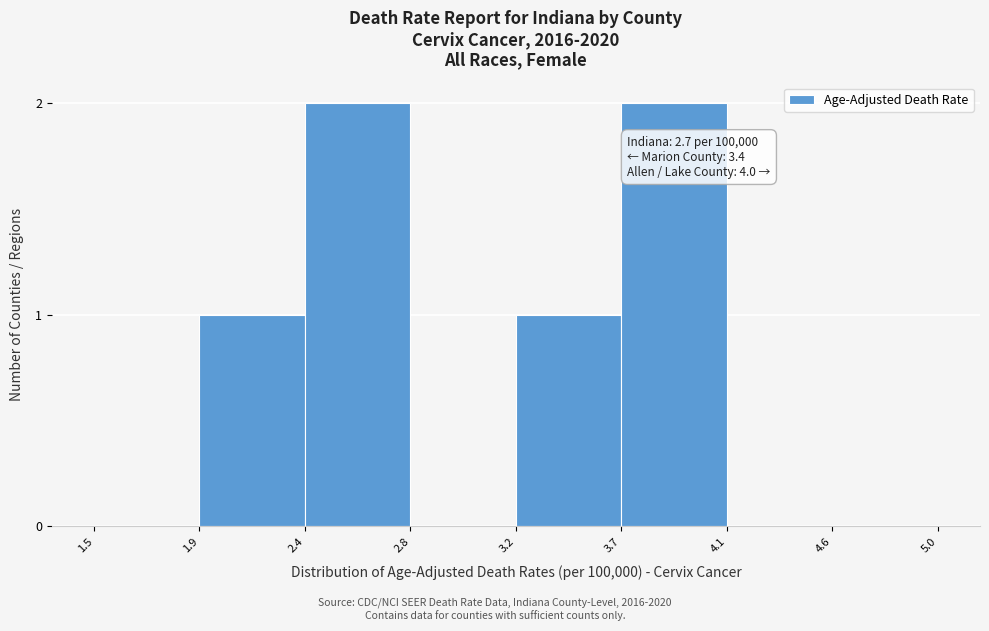

Reading right to left, transcribe all the data shown in this chart.

4.6=0	4.1=0	3.7=2	3.2=1	2.8=0	2.4=2	1.9=1	1.5=0